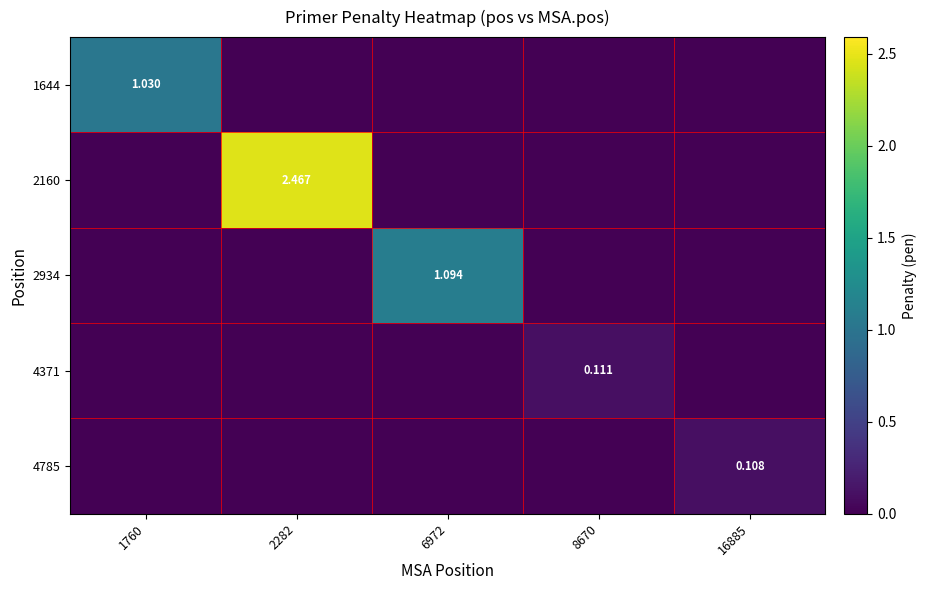

Is the value of 4371 at 16885 greater than the value of 2934 at 2282?

No